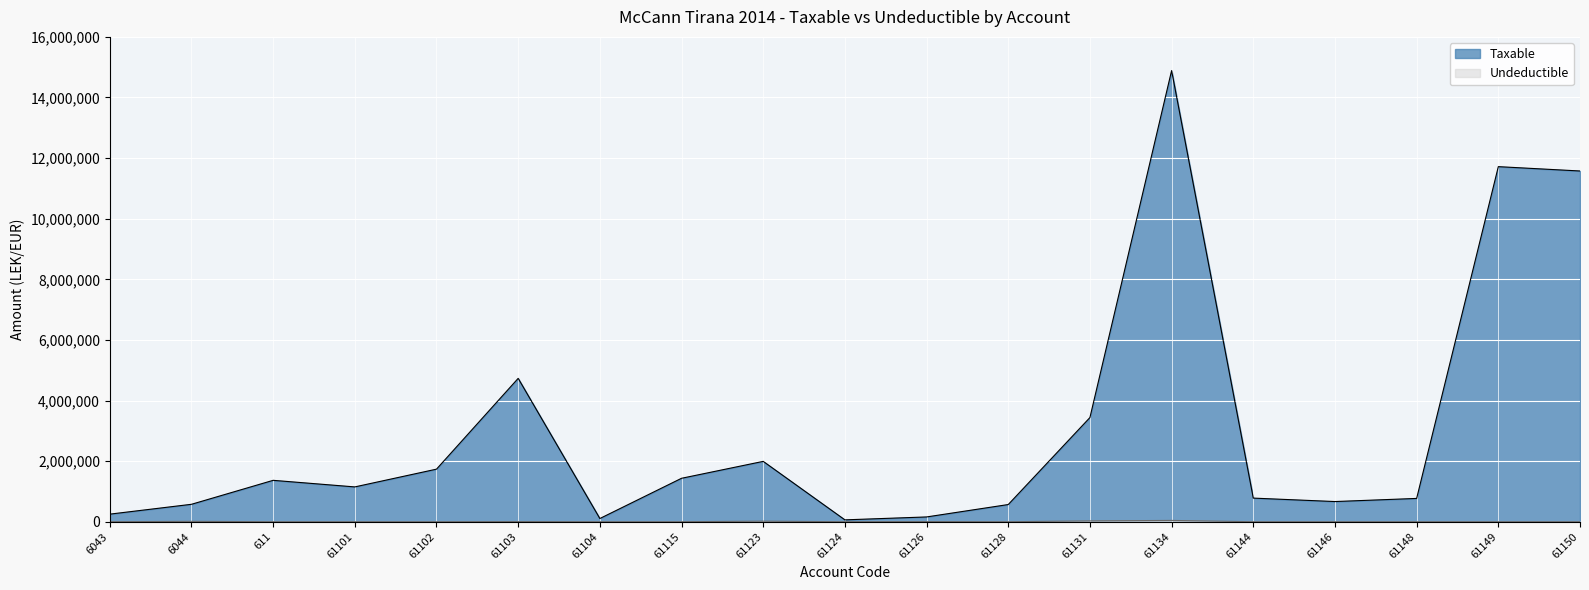

True or false: Taxable and Undeductible cross at least once.

False